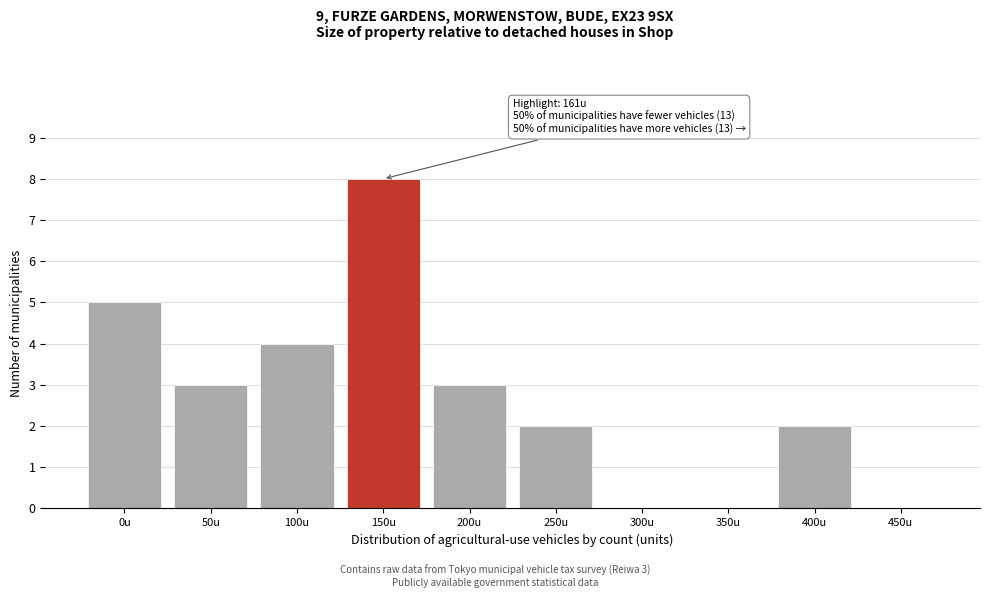

Reading left to right, extract all data points from this chart.

0u=5	50u=3	100u=4	150u=8	200u=3	250u=2	300u=0	350u=0	400u=2	450u=0